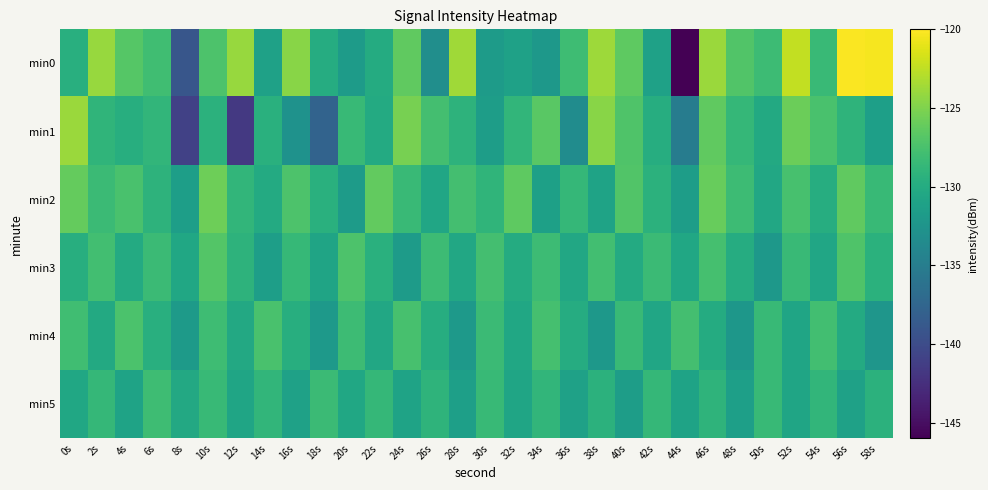

What is the total value across all series at 40s?

-770.7